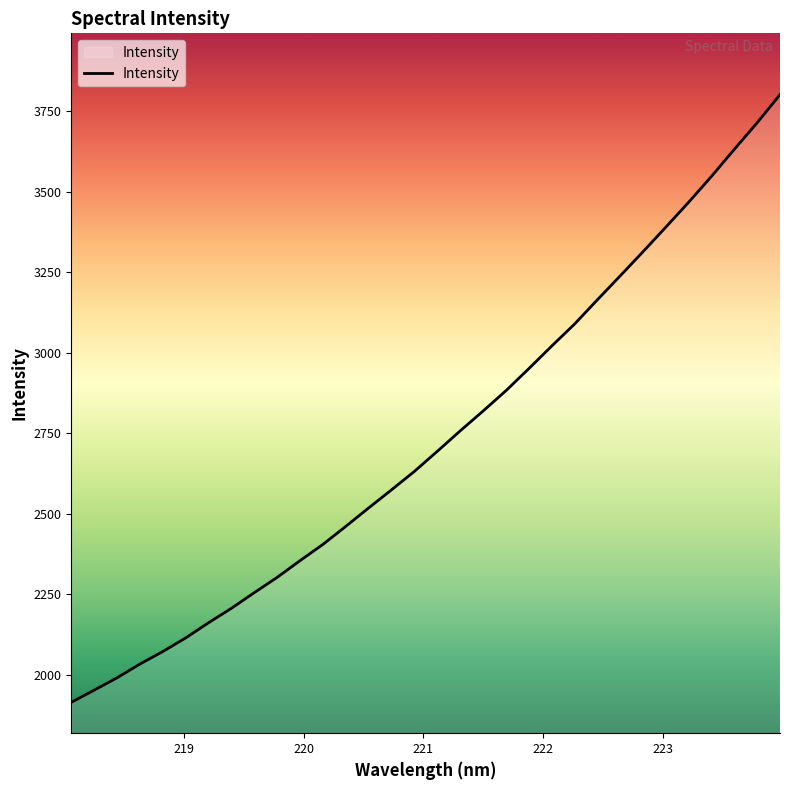

What is the difference between the maximum and minimum values?

1885.5